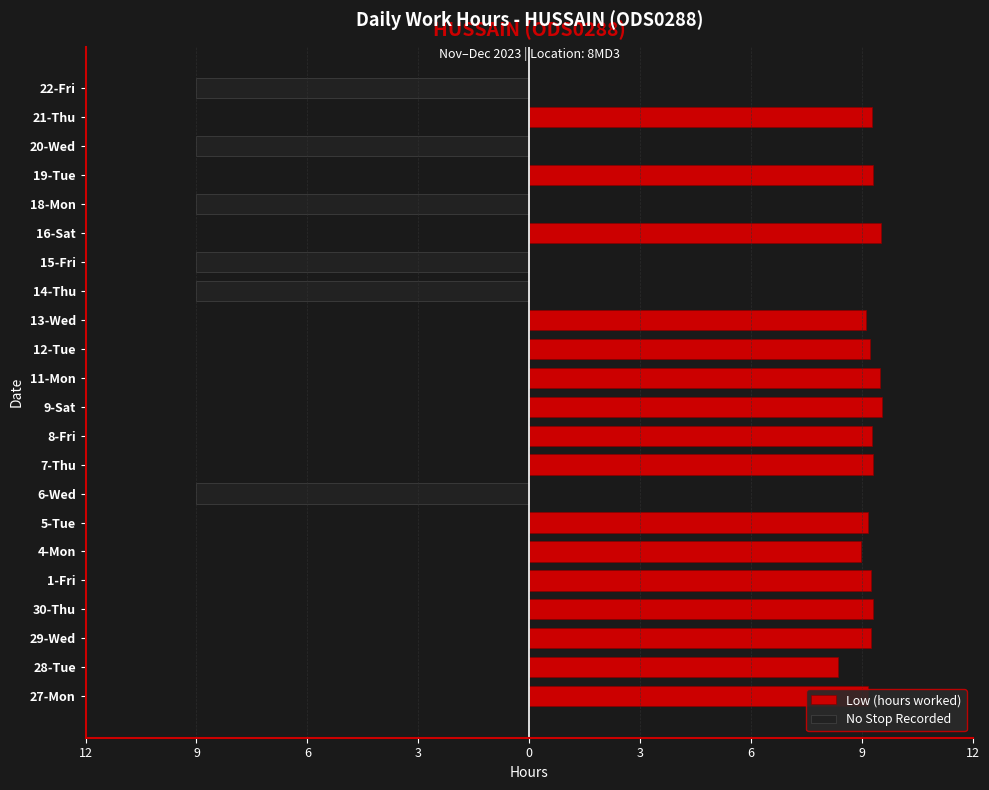

What is the difference between the maximum and minimum values in the Low (hours worked) series?

9.6